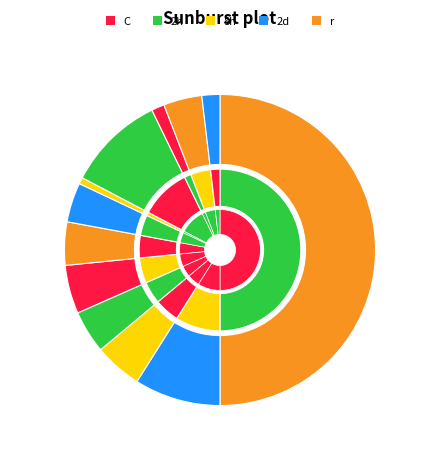

Is it true that 2053 is 4% of the pie?

True